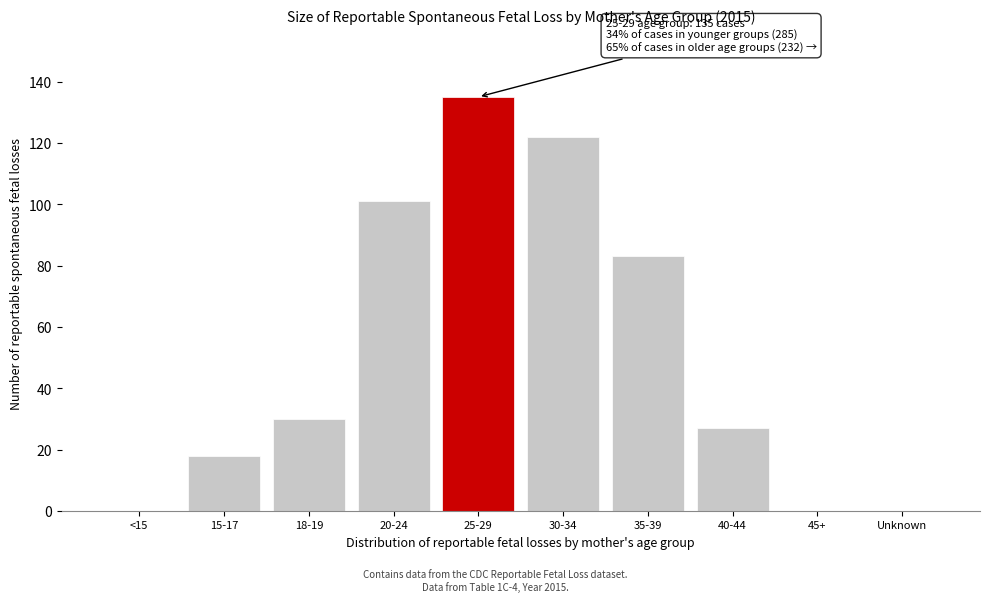

Reading right to left, extract all data points from this chart.

Unknown=0	45+=0	40-44=27	35-39=83	30-34=122	25-29=135	20-24=101	18-19=30	15-17=18	<15=0